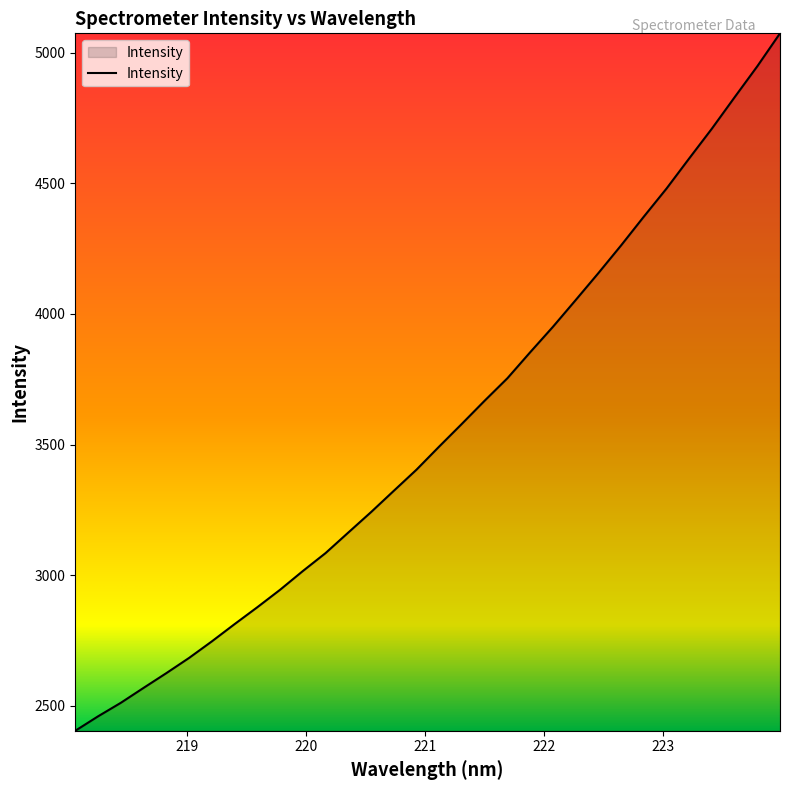

What is the difference between the second highest and second lowest values?

2490.2